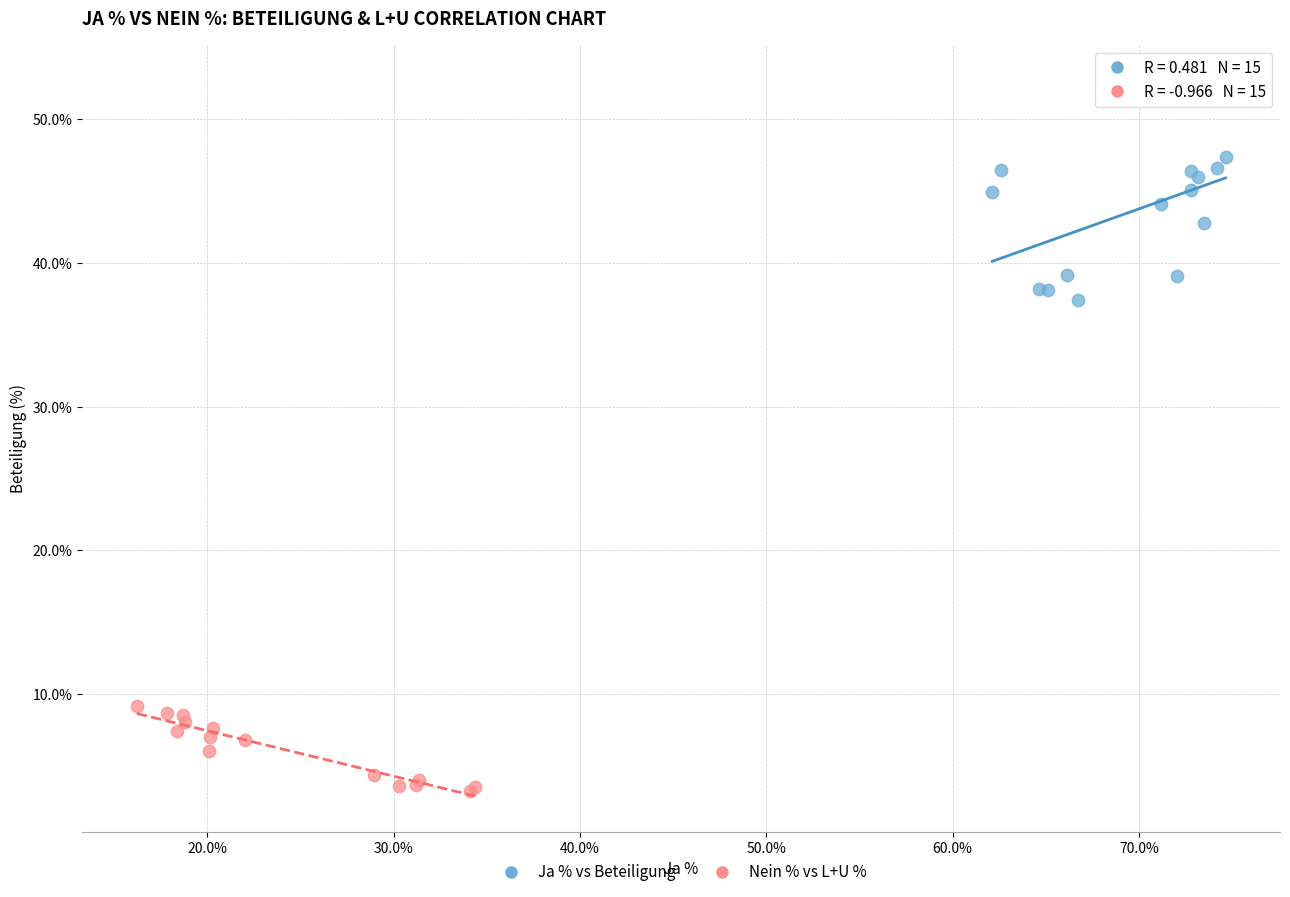

Which series contains the lowest Y value?

Nein % vs L+U %